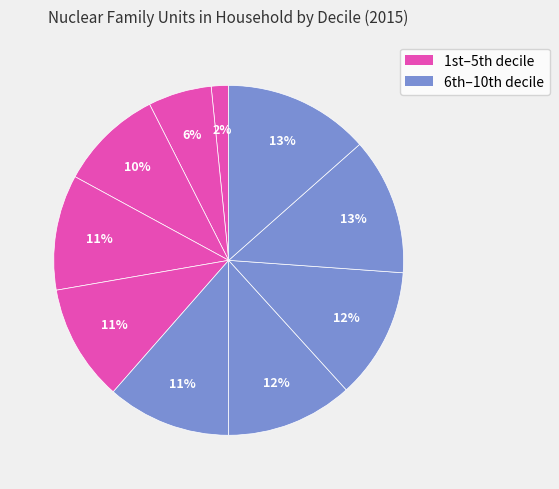

Rank the categories by value from highest to lowest.

10th decile, 9th decile, 8th decile, 7th decile, 6th decile, 5th decile, 4th decile, 3rd decile, 2nd decile, 1st decile